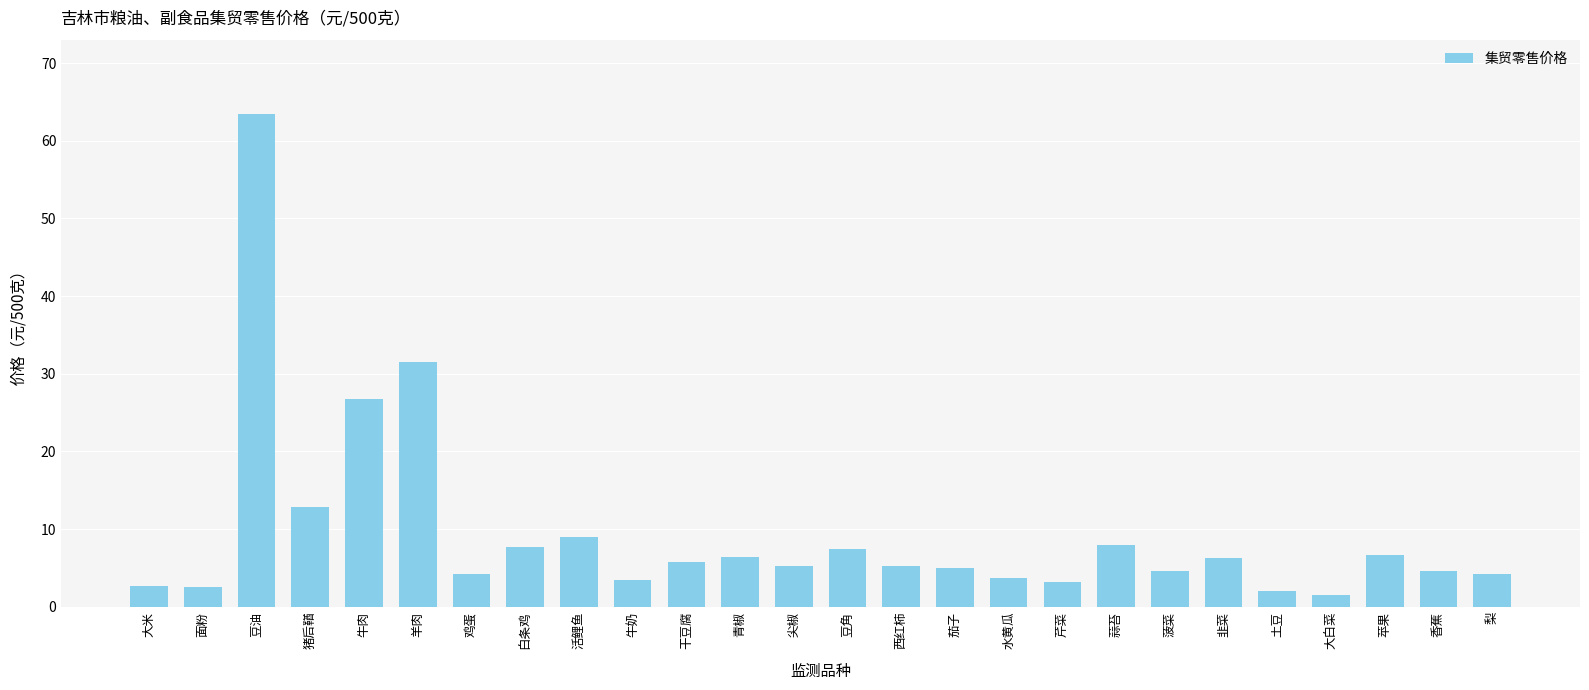

What is the maximum value shown in the chart?

63.5